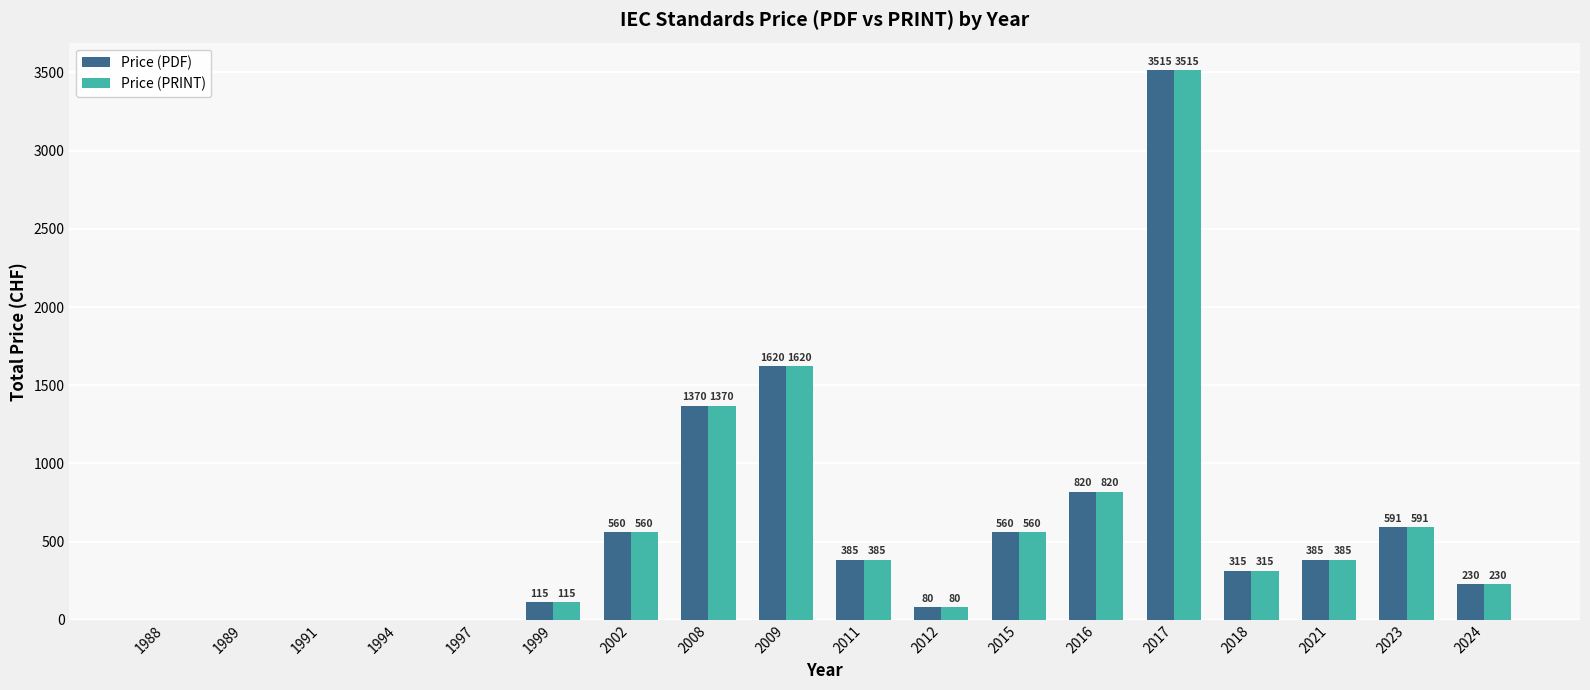

At which category is the sum across all series the highest?

2017